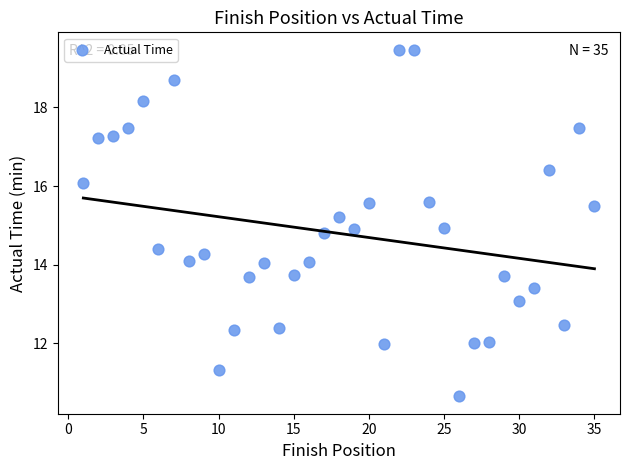

What is the range of Y values (max minus min)?

8.8